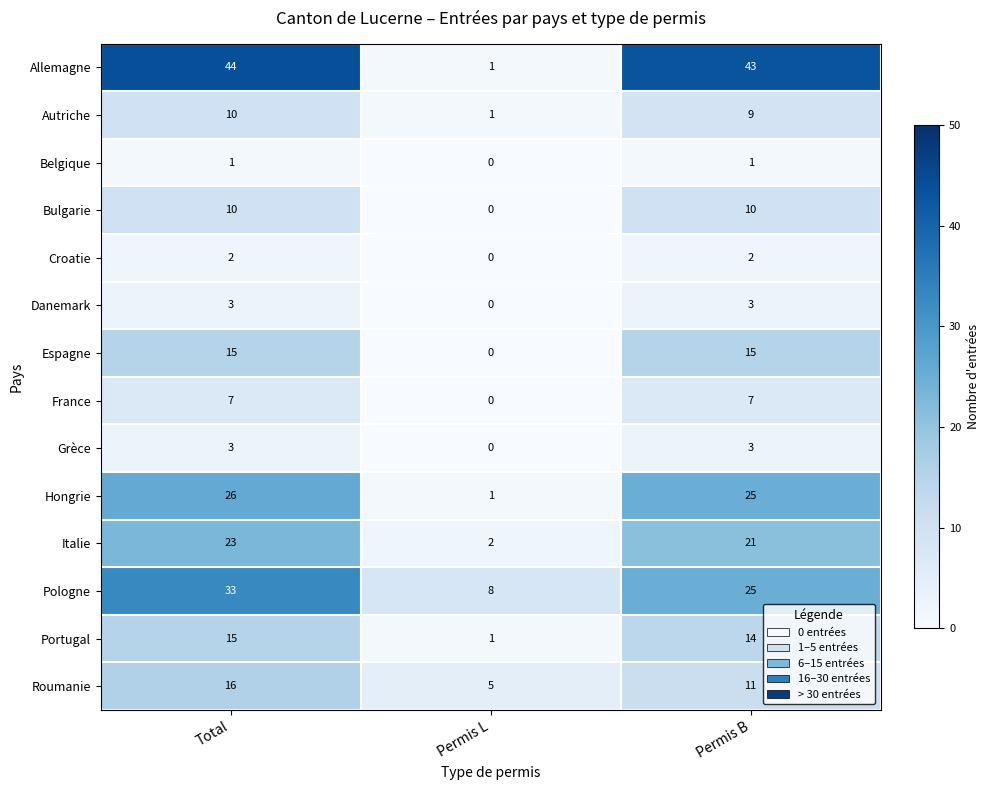

Where is France nearest to the value 3?

Permis L